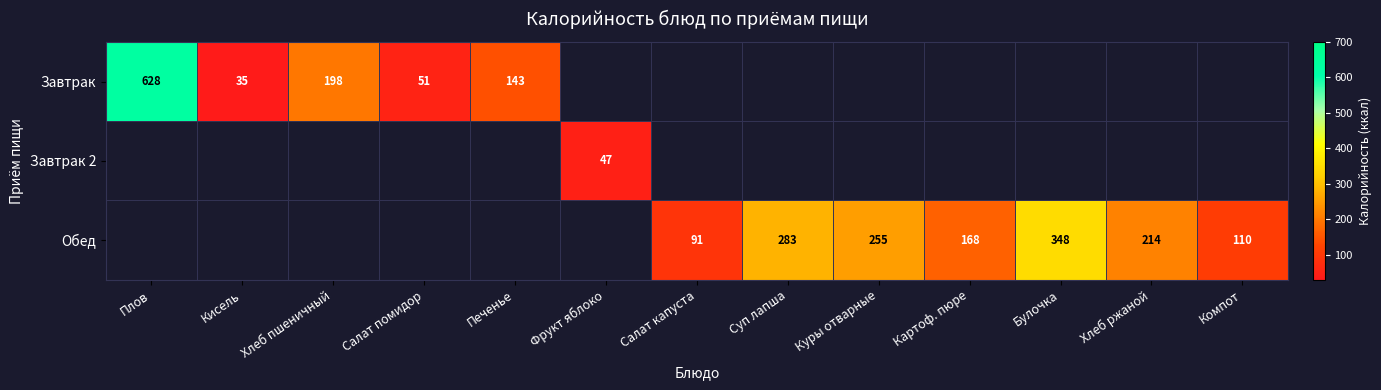

The Обед series shows 348 at Булочка. True or false?

True